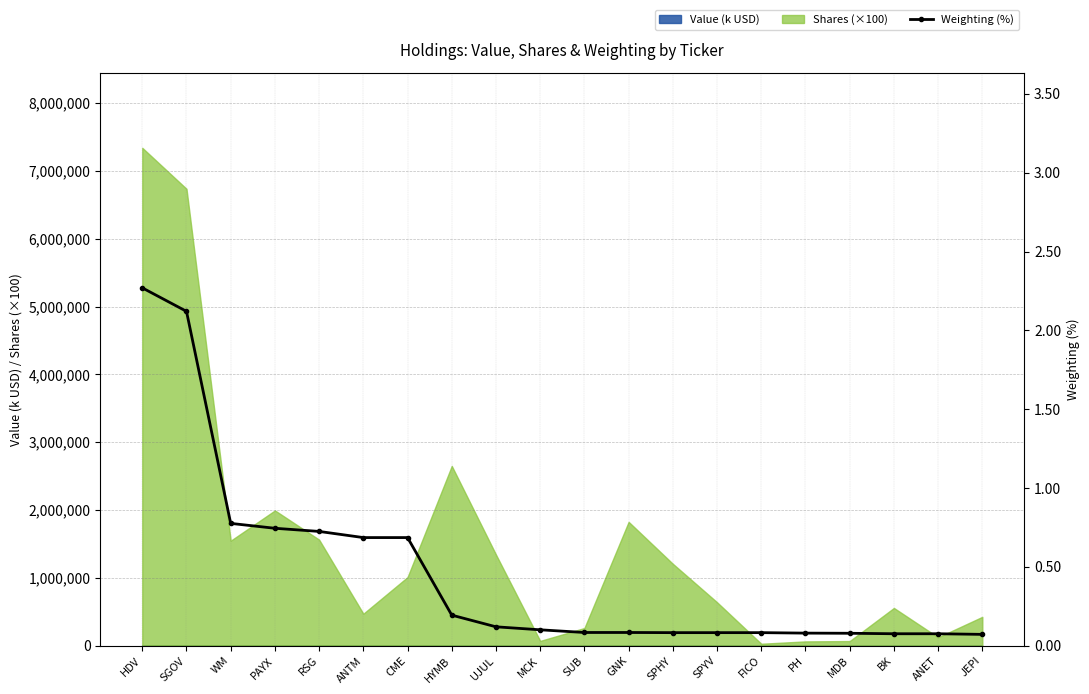

What is the change in value from RSG to GNK?

-0.6